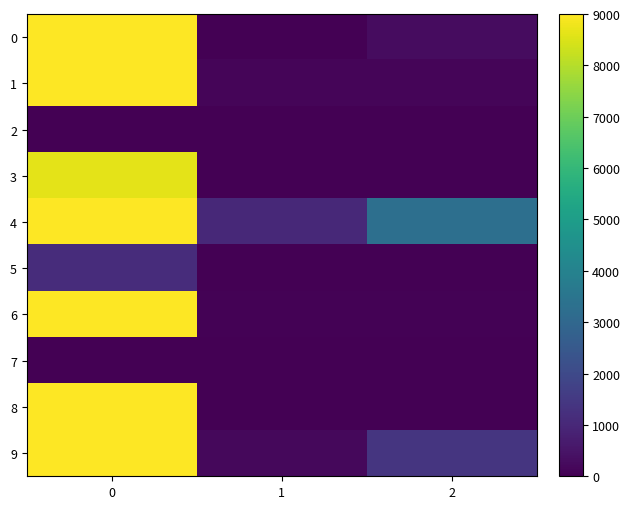

What is the spread (max minus min) of values at 1?

1044